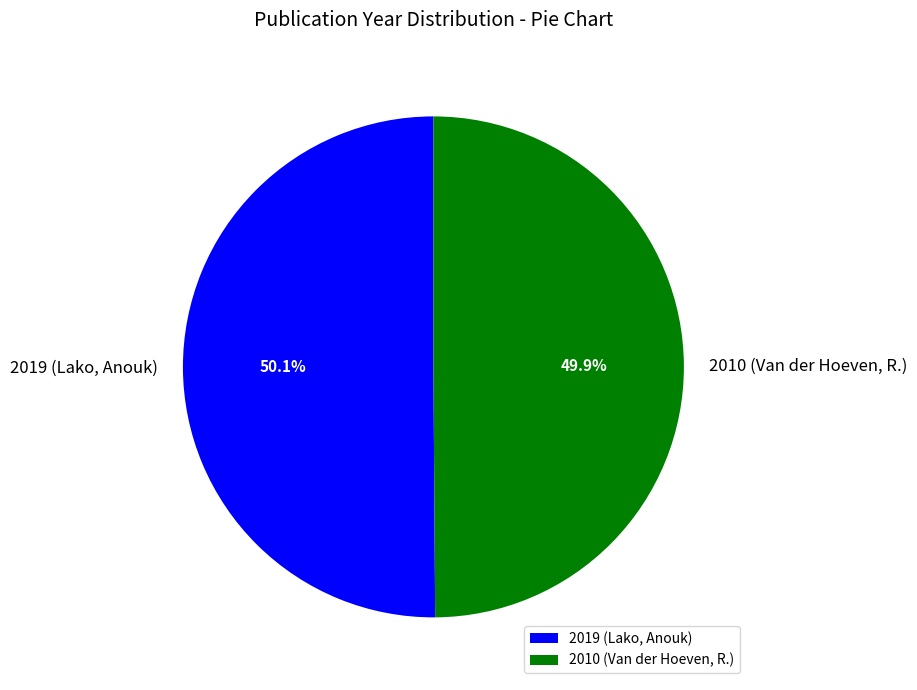

Rank the categories by value from lowest to highest.

2010 (Van der Hoeven, R.), 2019 (Lako, Anouk)